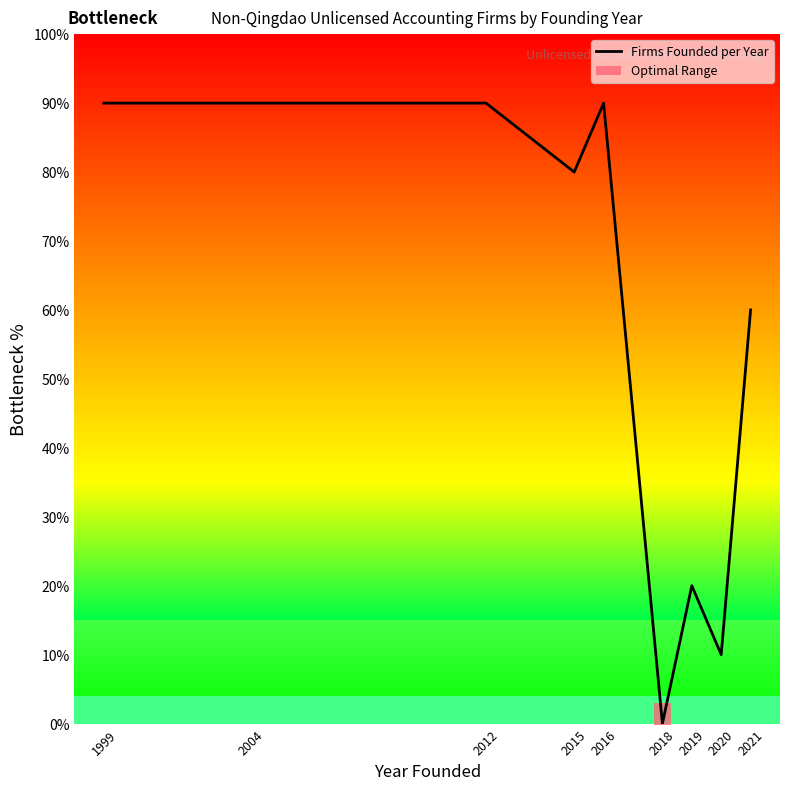

True or false: there are more than 2 points higher than both neighbors.

False